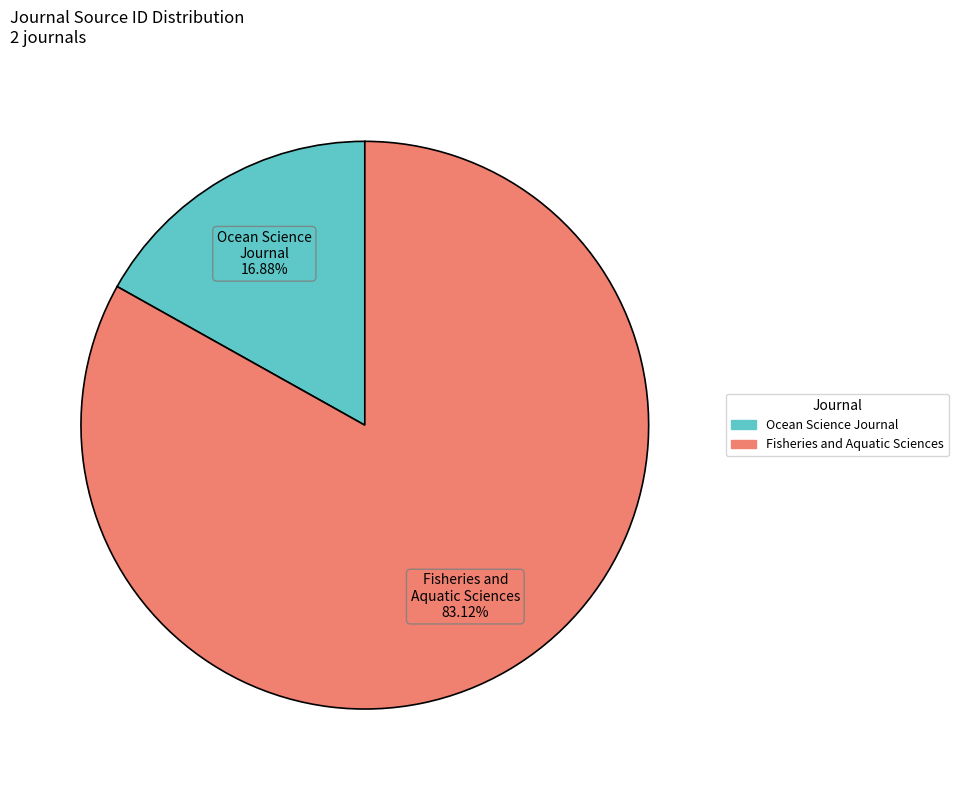

True or false: Ocean Science Journal accounts for 29% of the total.

False